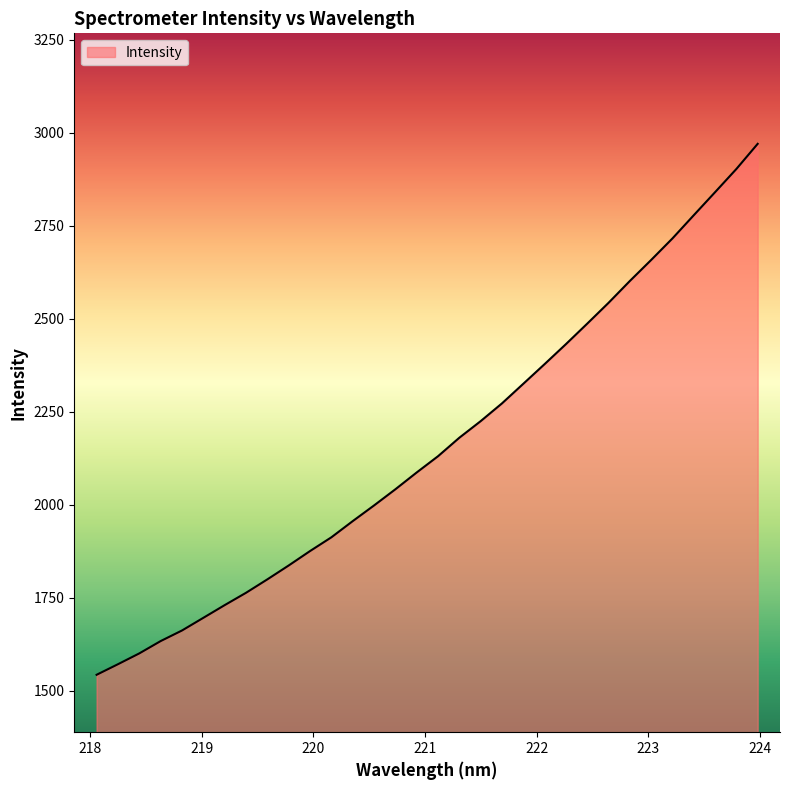

What is the smallest value displayed?

1543.4